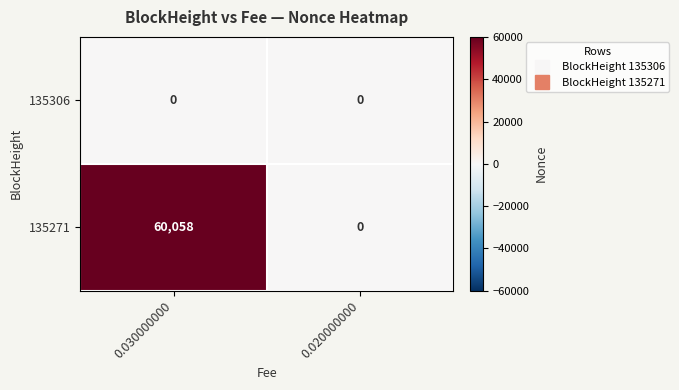

At which category is the sum across all series the highest?

0.030000000